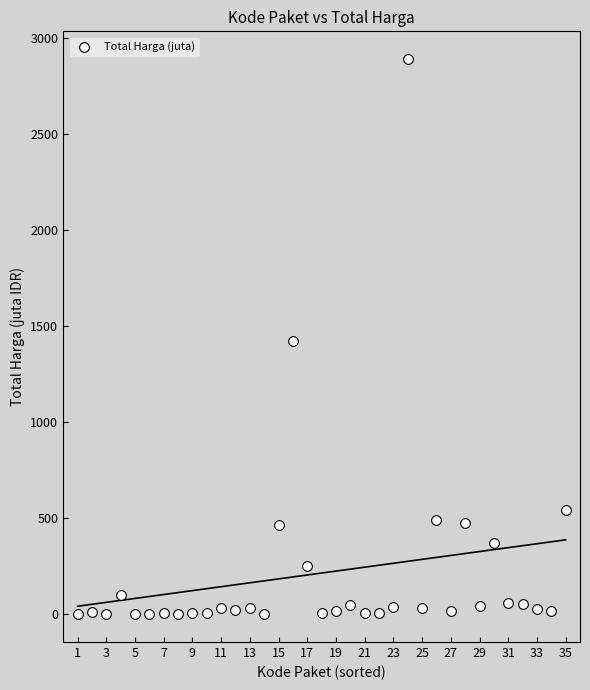

What is the range of X values (max minus min)?

34.0